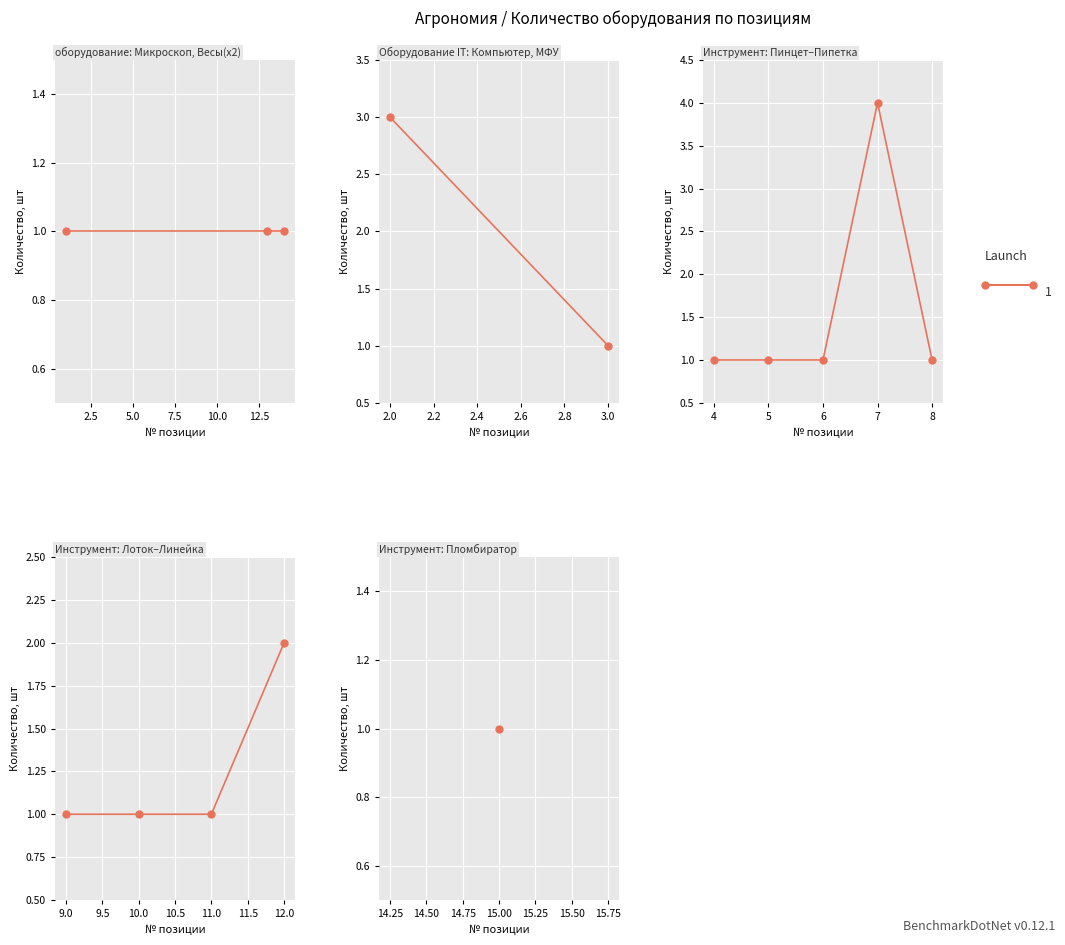

True or false: the data shows 1 at 2.

False